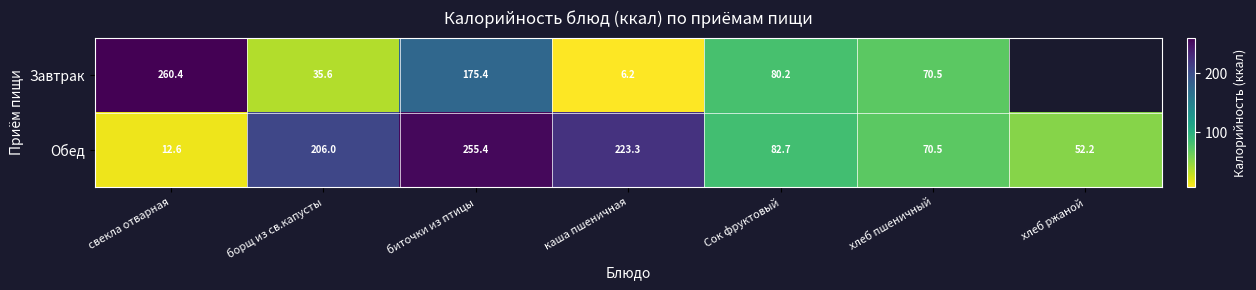

How many data points in Обед are less than 82?

3